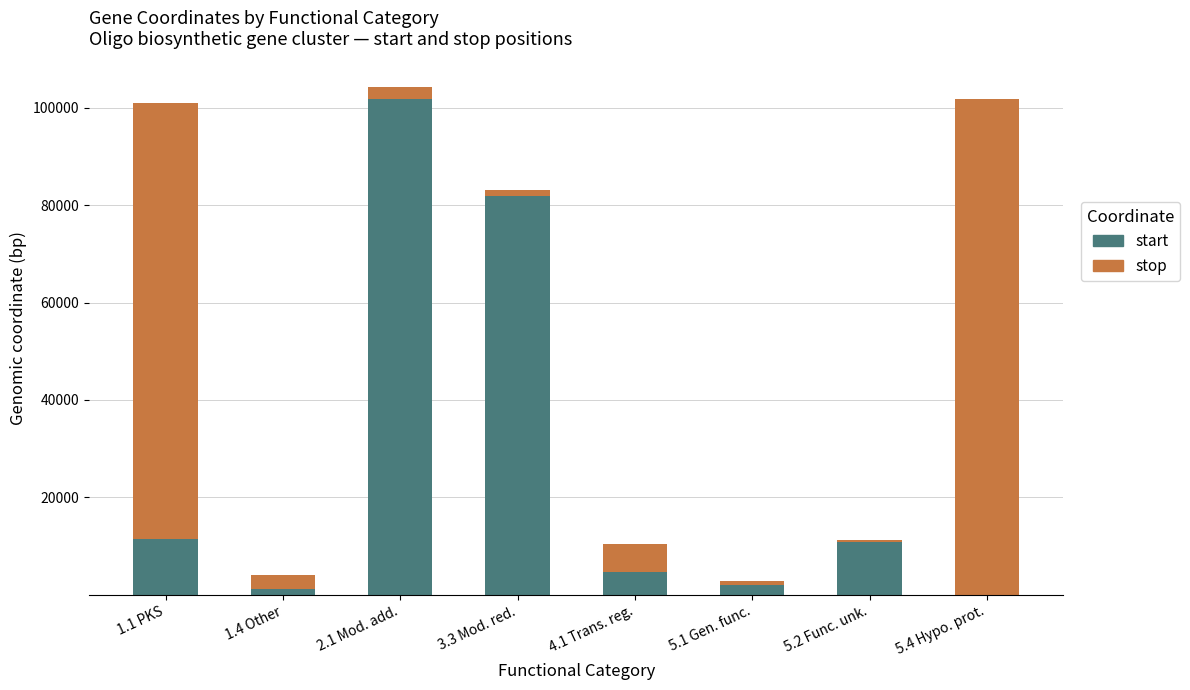

Where is start nearest to the value 50964?

3.3 Mod. red.